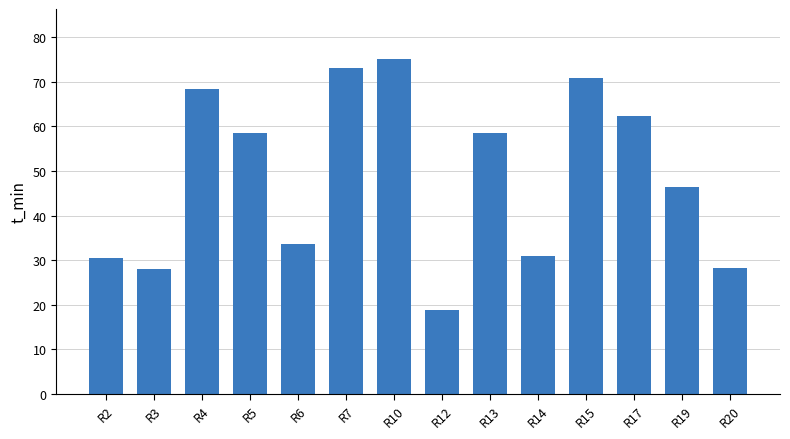

True or false: the data shows 30.4 at R12.

False